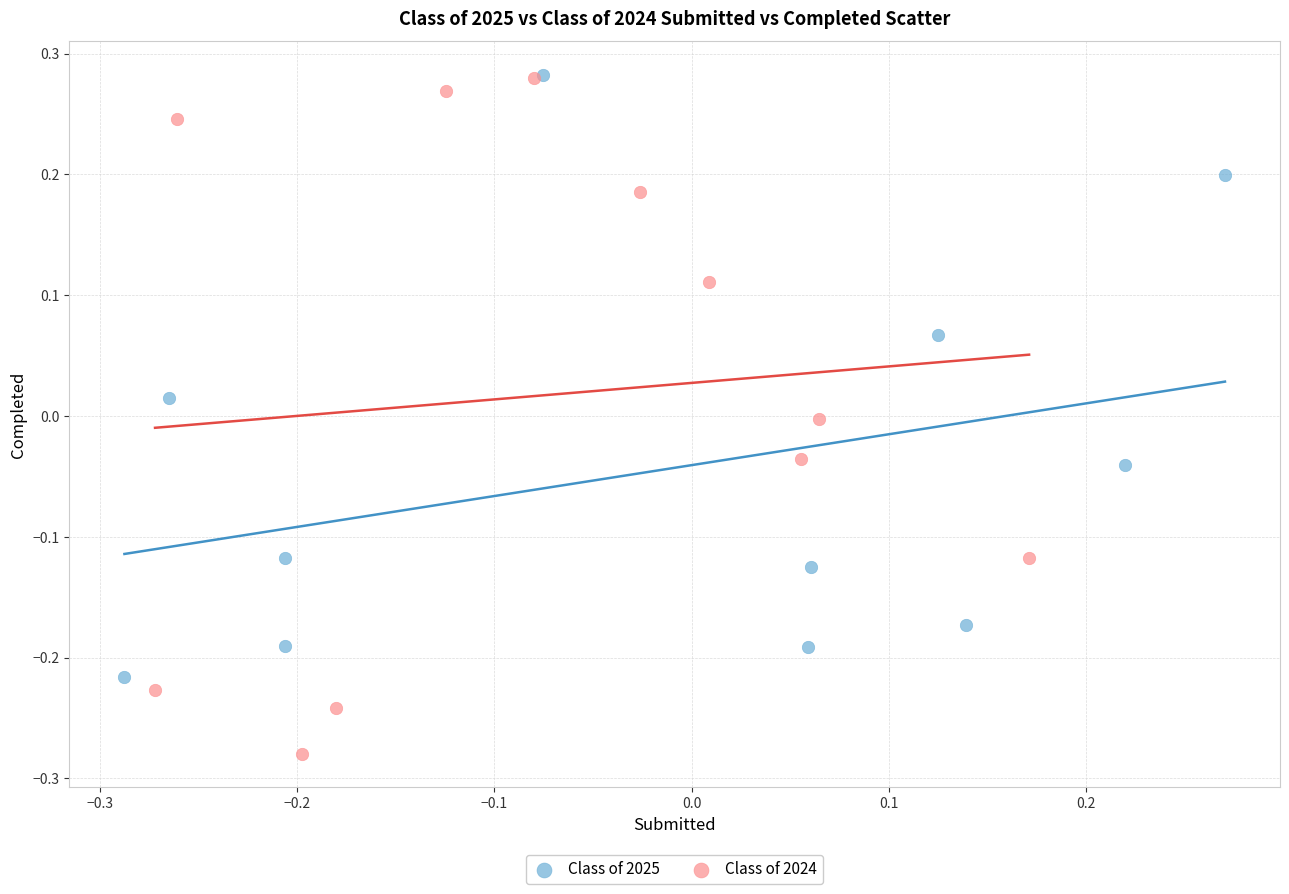

Which series reaches the minimum Y coordinate?

Class of 2024